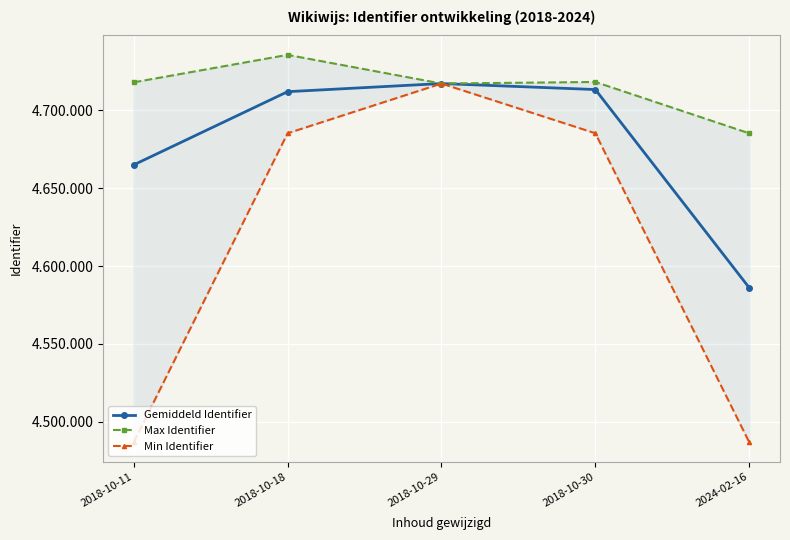

What is the sum of the Gemiddeld Identifier values at 2024-02-16 and 2018-10-29?

9303403.5